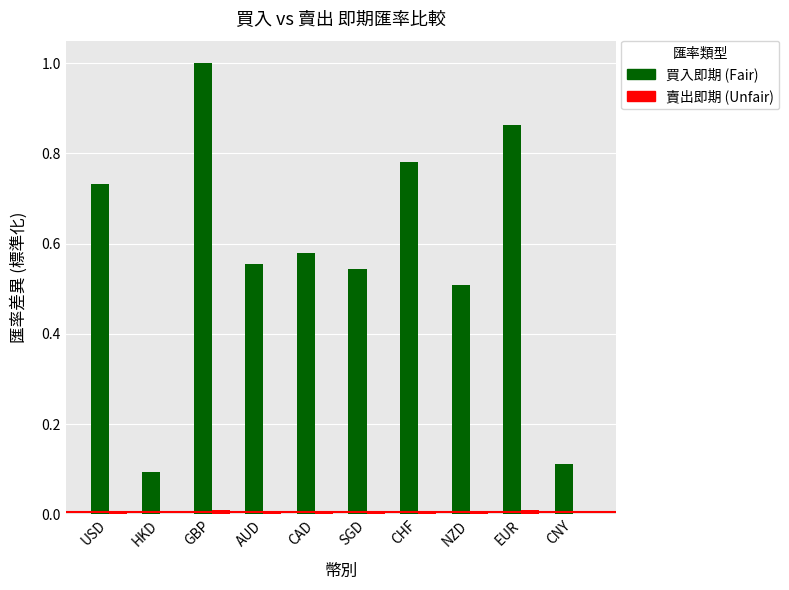

Which series has the largest total across all categories?

買入即期 (Fair)